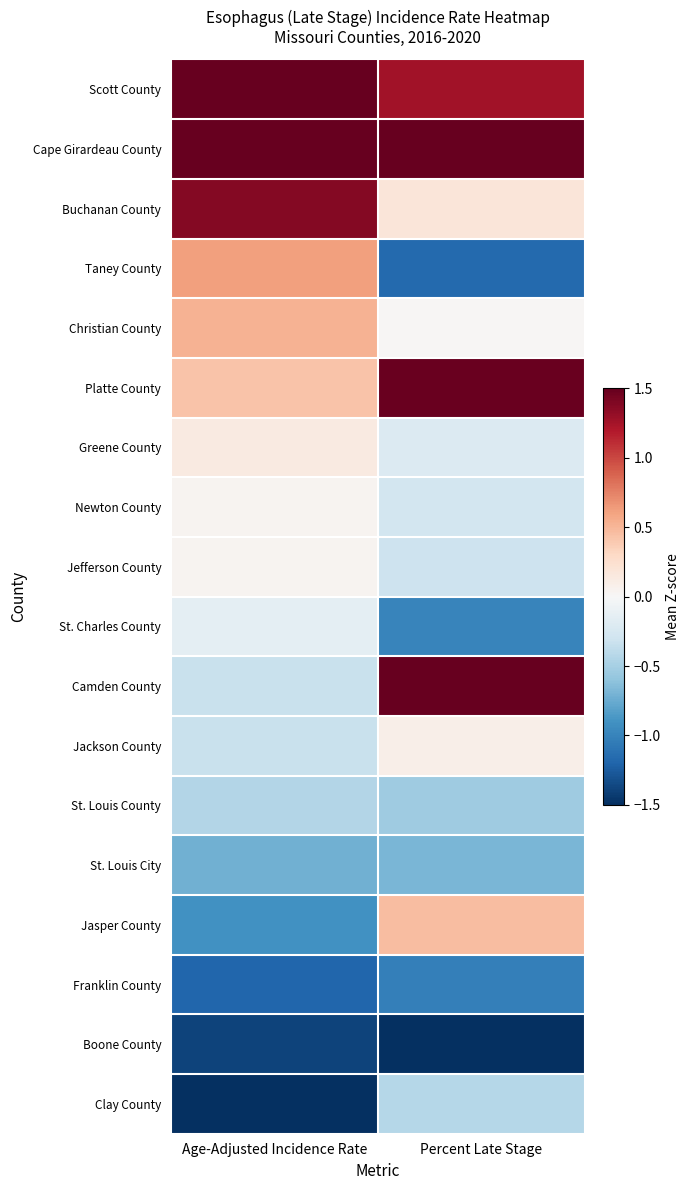

Which has a higher value, Age-Adjusted Incidence Rate or Percent Late Stage?

Age-Adjusted Incidence Rate